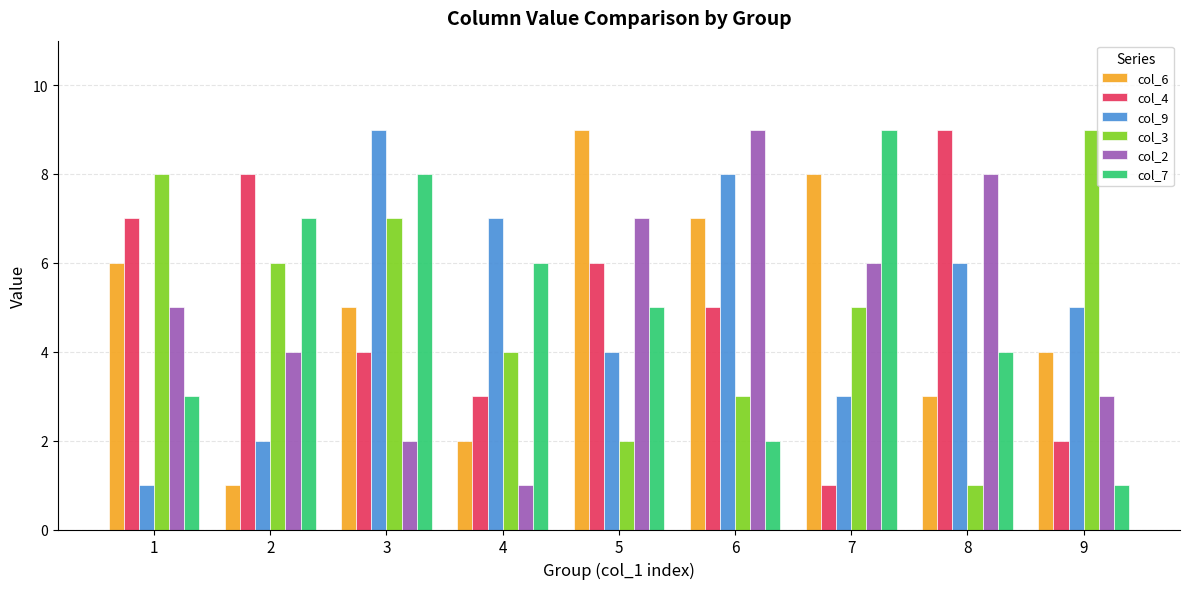

What are all the series names shown in the legend?

col_6, col_4, col_9, col_3, col_2, col_7